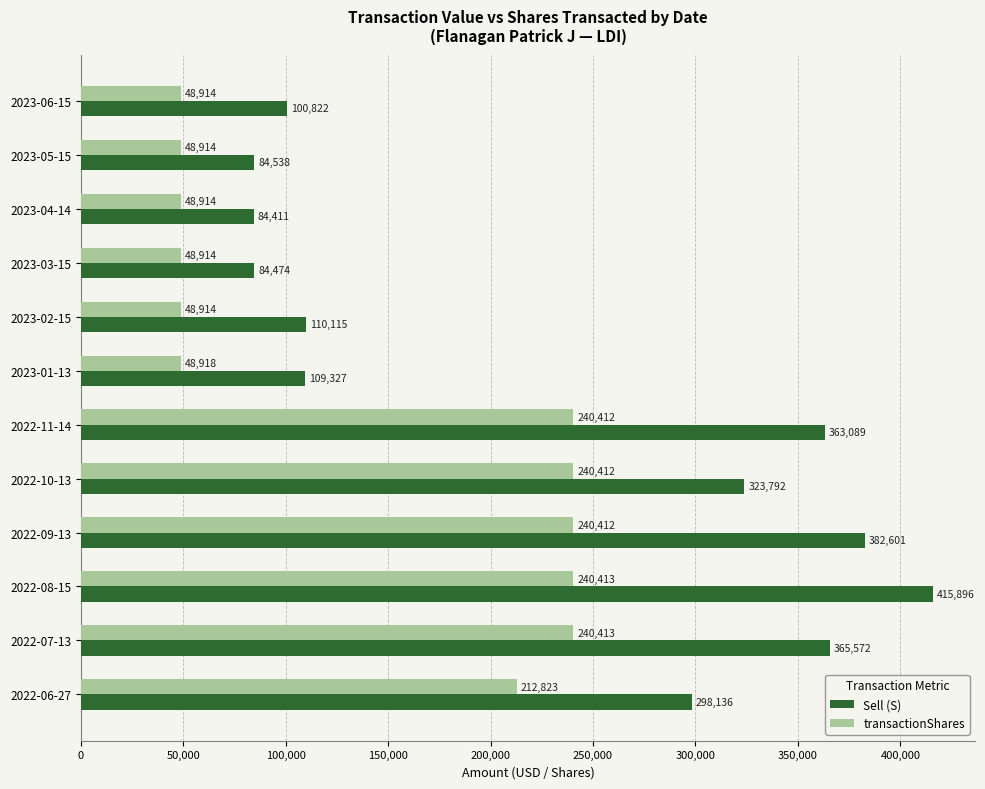

Is it true that transactionShares equals 240412 at 2022-10-13?

True